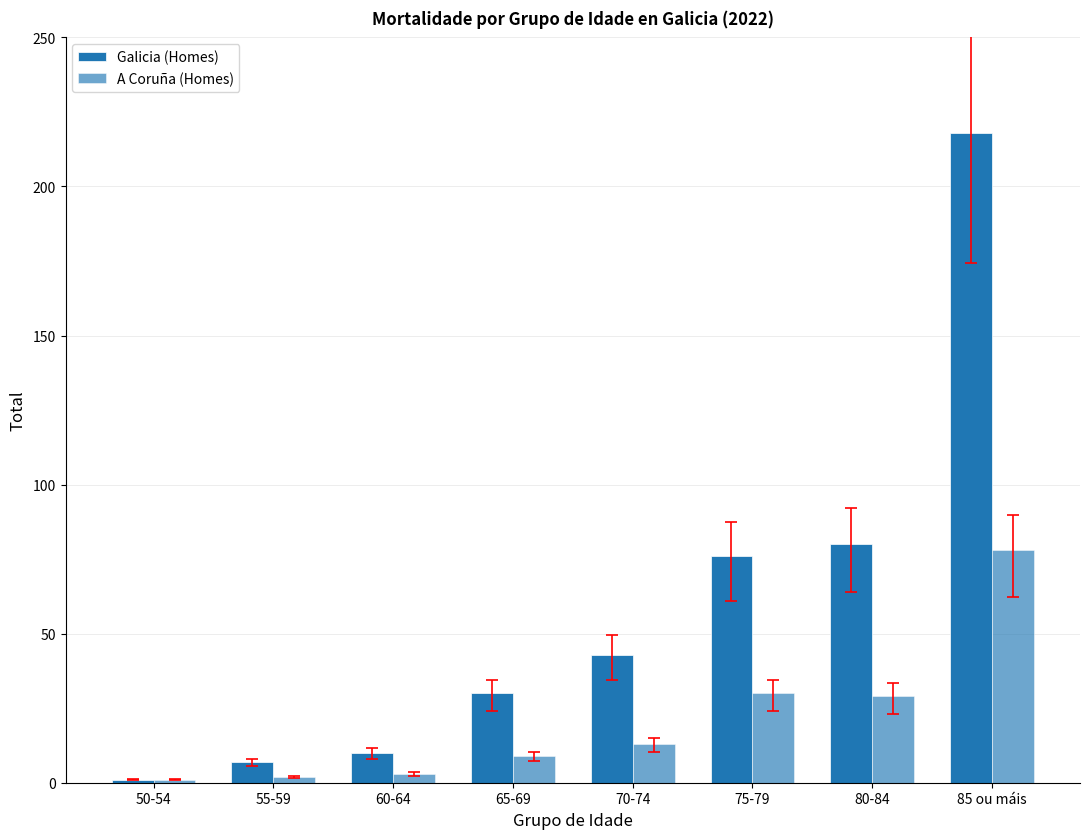

Does the chart contain any negative values?

No